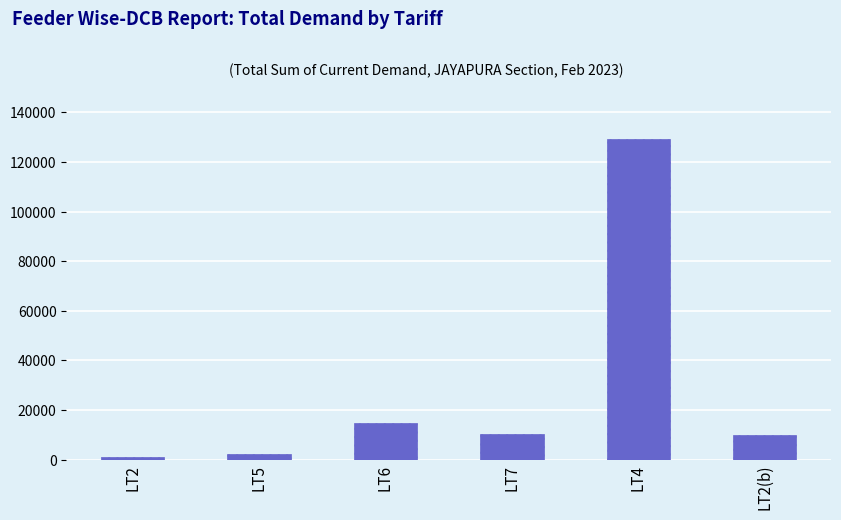

What is the change in value from LT6 to LT4?

+114736.0